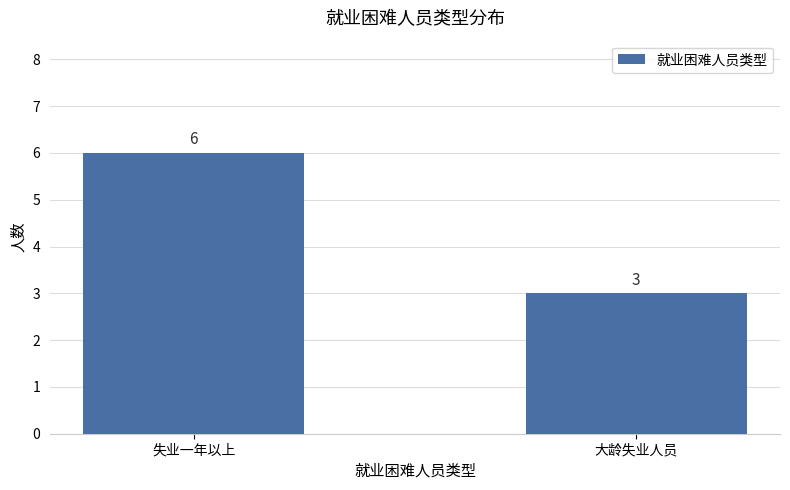

At which label is the value closest to 4?

大龄失业人员